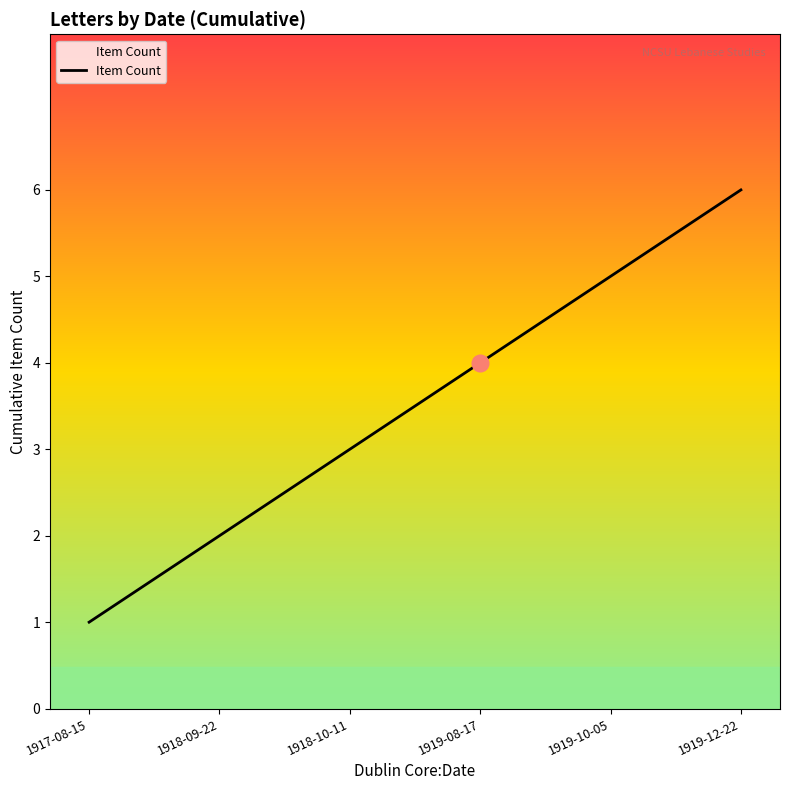

The chart shows a value of 4 at 1919-08-17. True or false?

True